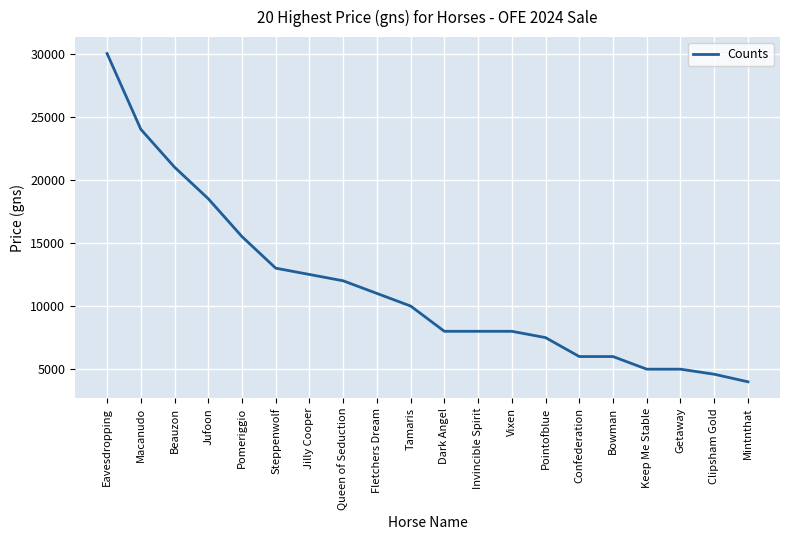

Does the chart display data point markers on the line(s)?

No